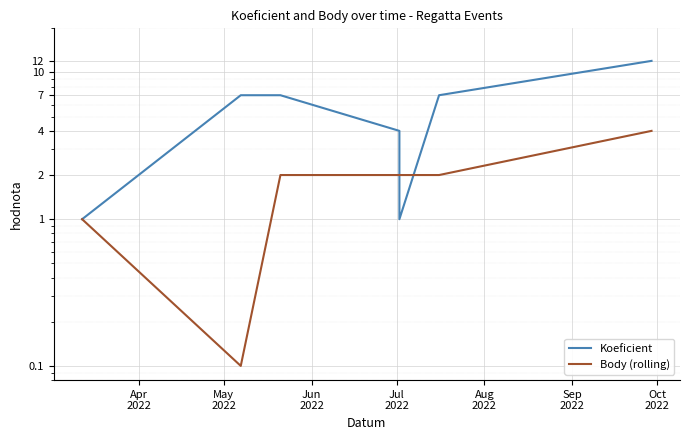

The value of Koeficient at Jun
2022 is 10.7. True or false?

False